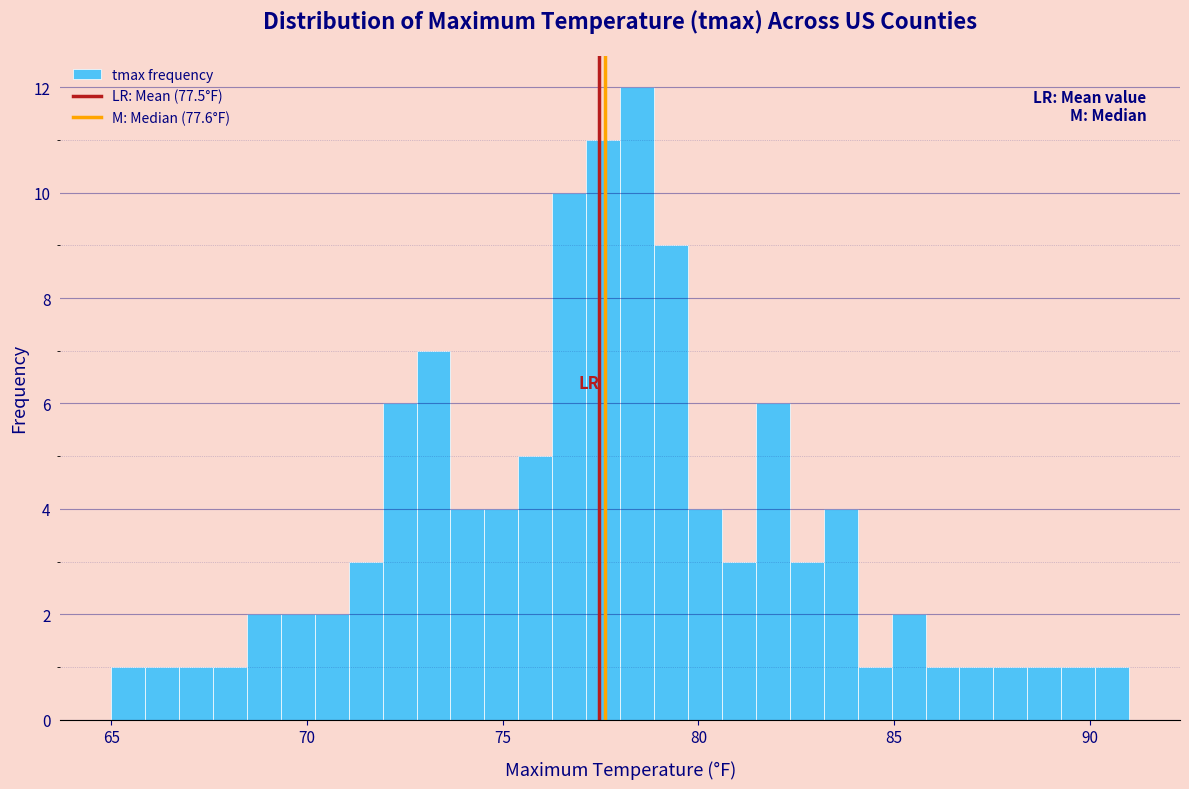

Around what value on the x-axis is the tallest bar? Give the approximate position of its centre, as read against the axis.

78.5